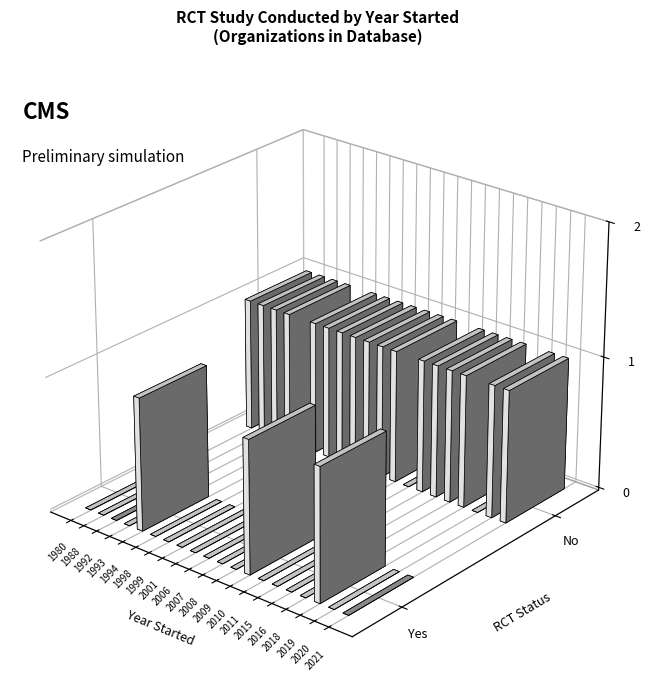

Which series has the largest range (max minus min)?

Yes